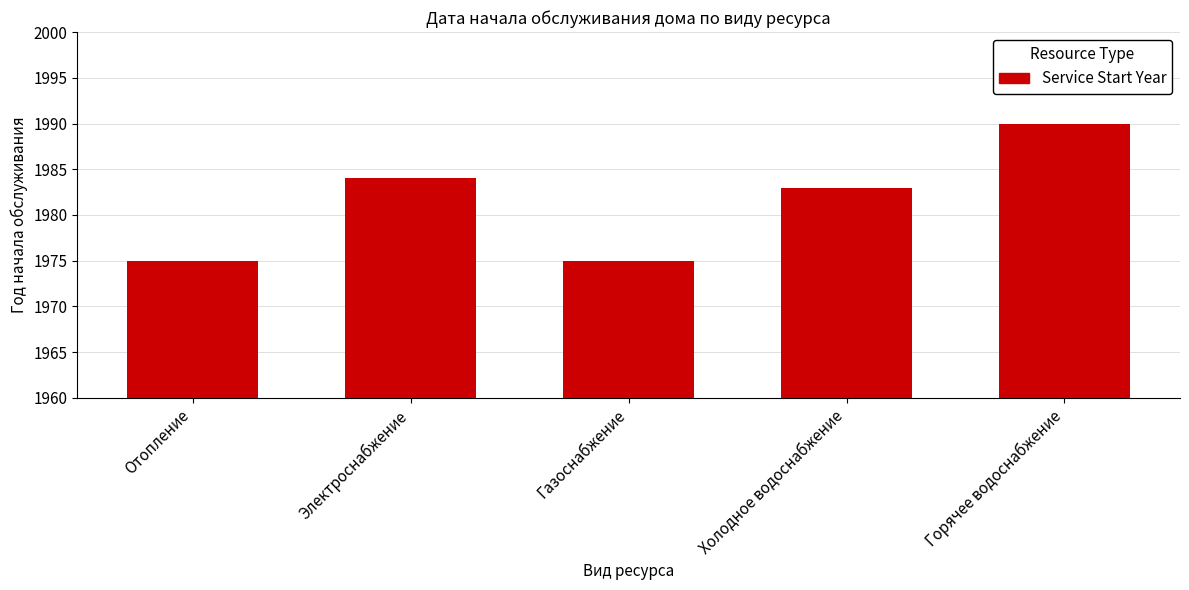

What is the sum of the values at Горячее водоснабжение and Холодное водоснабжение?

3973